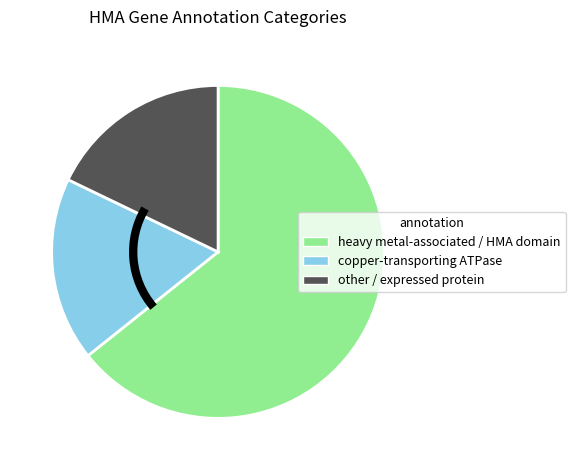

Is the sum of copper-transporting ATPase and heavy metal-associated / HMA domain greater than half?

Yes